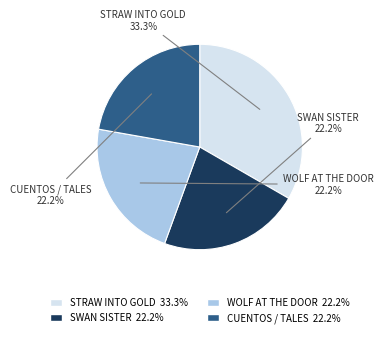

Does any single category account for the majority?

No